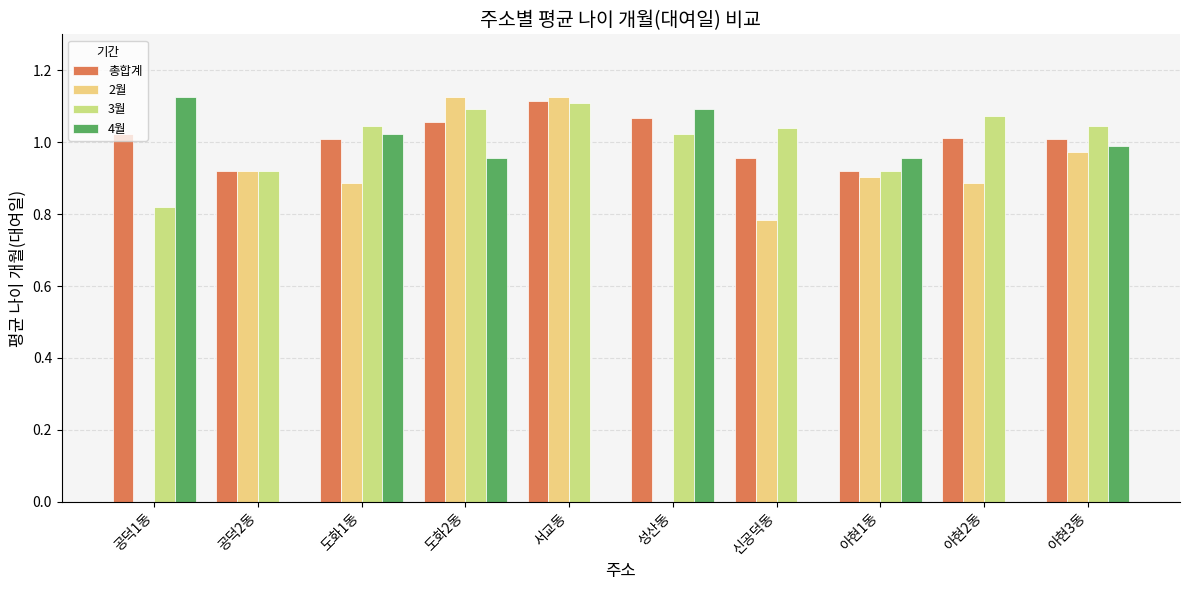

The value of 2월 at 아현2동 is 0.9. True or false?

True